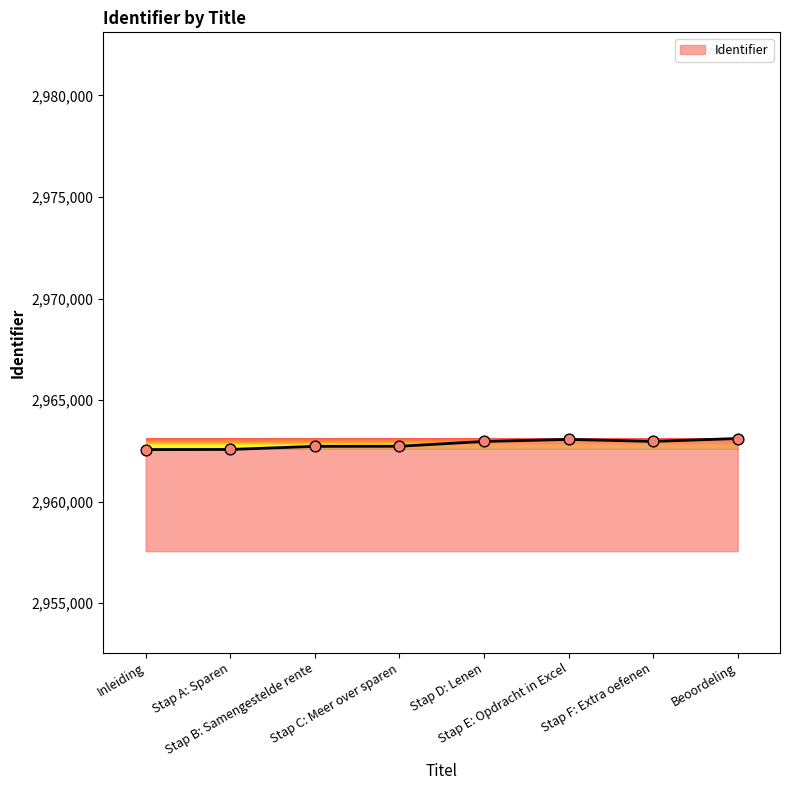

What is the change in value from Inleiding to Stap B: Samengestelde rente?

+159